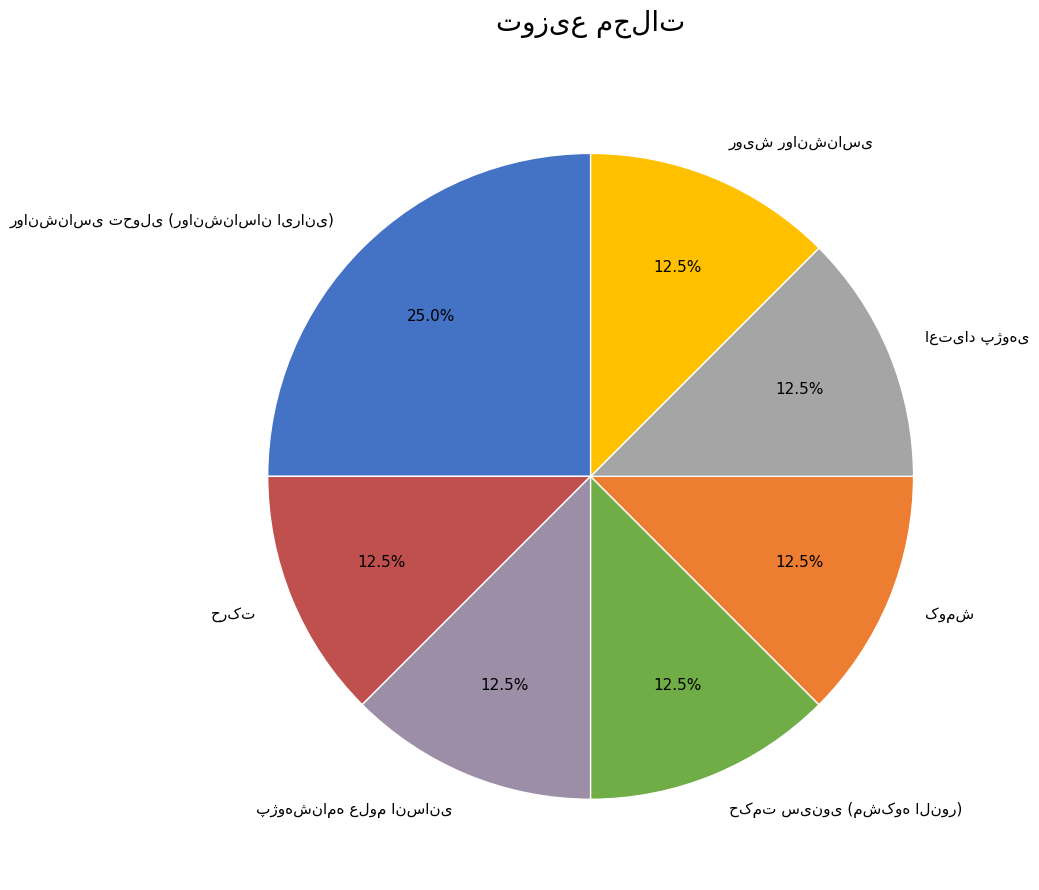

Is there any slice that represents more than half of the pie?

No